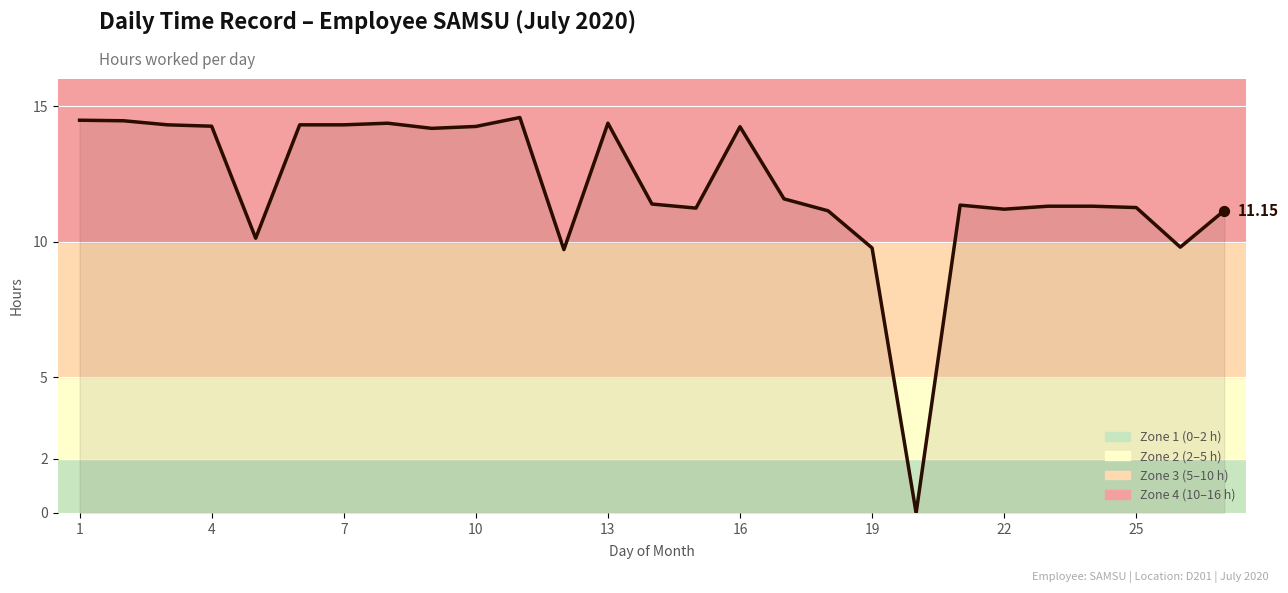

What is the difference between the maximum and minimum values?

14.6